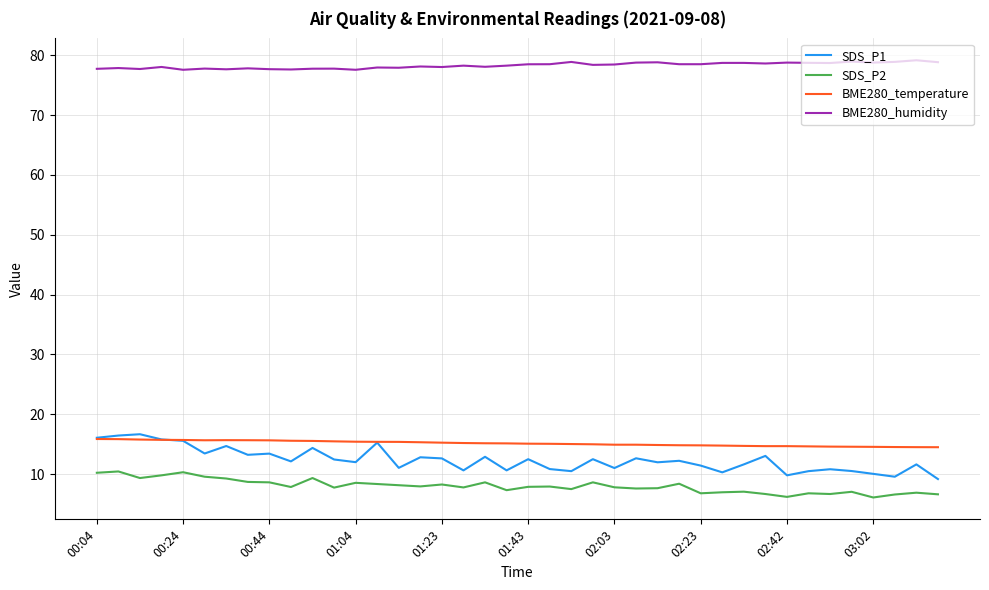

True or false: BME280_humidity and SDS_P2 intersect in this chart.

False